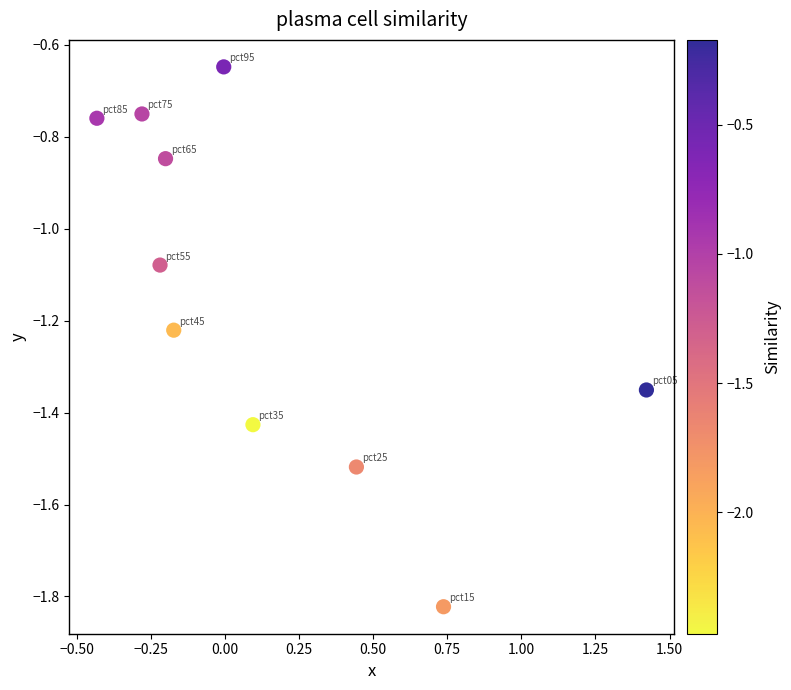

What is the range of Y values (max minus min)?

1.2